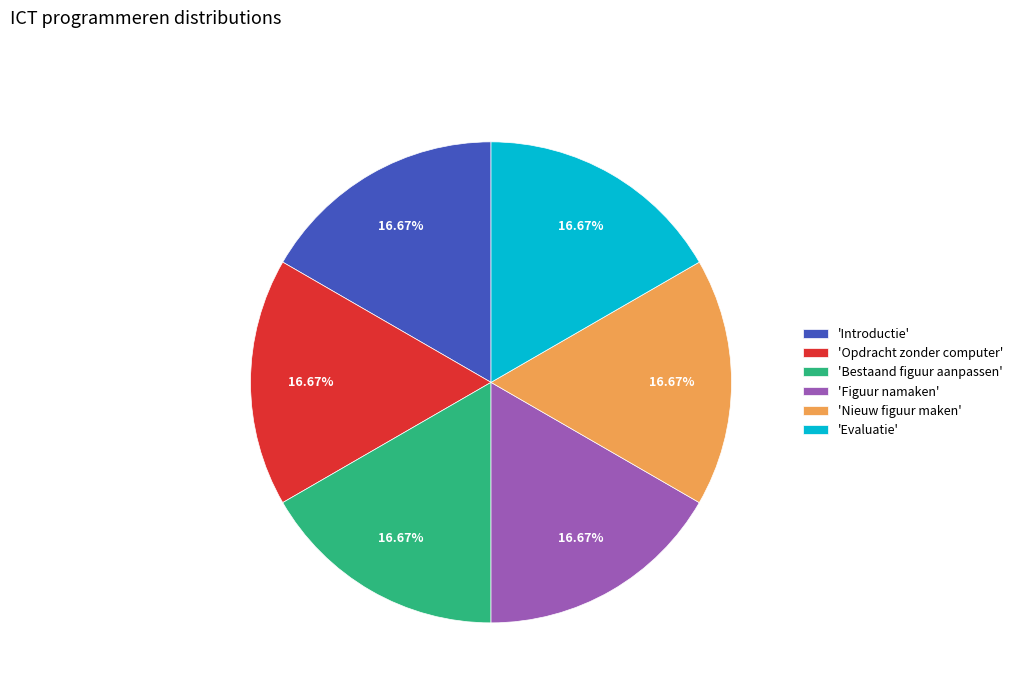

Does 'Nieuw figuur maken' represent more than half of the total?

No